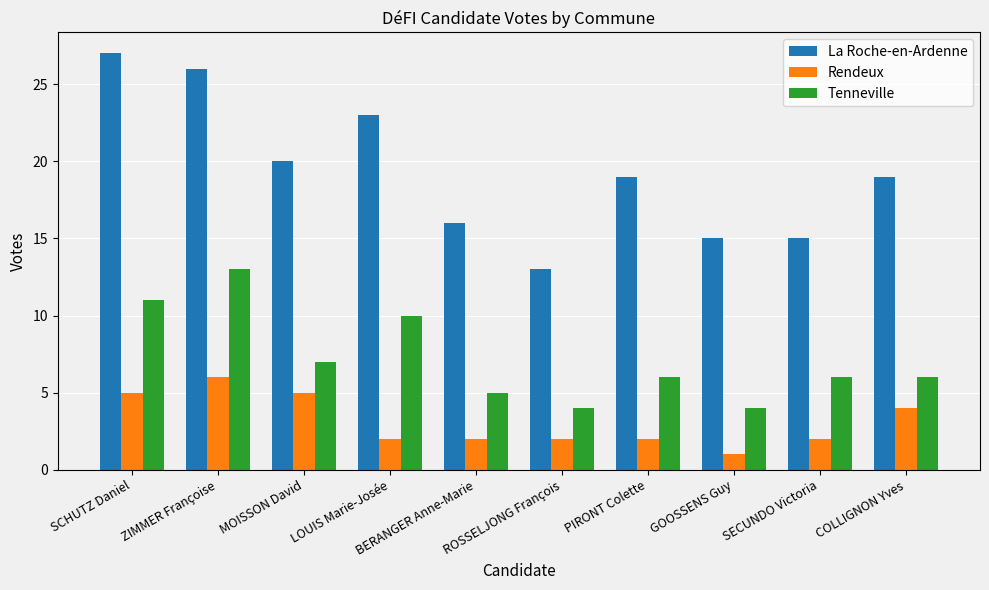

How many series are shown in this chart?

3